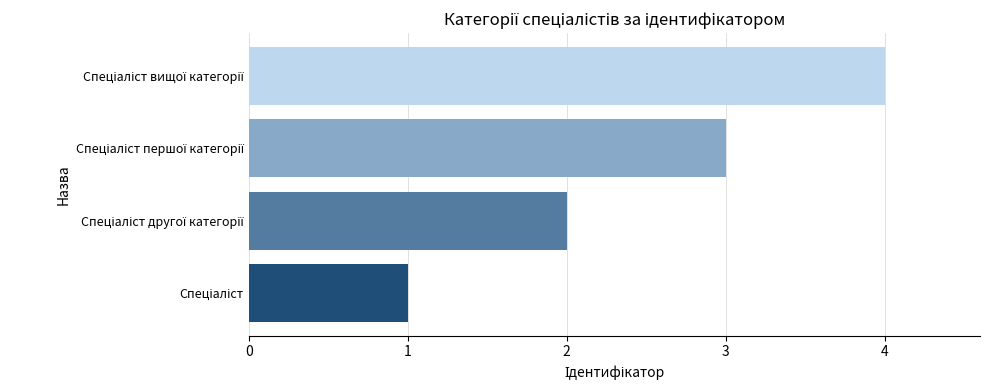

What is the maximum value shown in the chart?

4